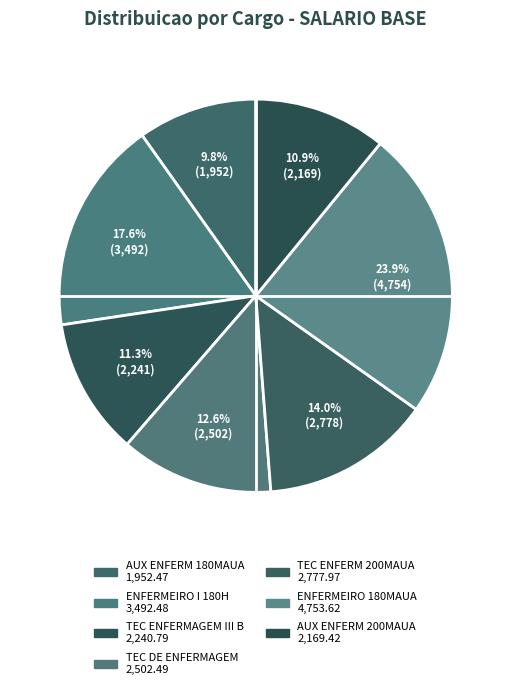

What percentage is the ENFERMEIRO 180MAUA slice, to the nearest percent?

24%